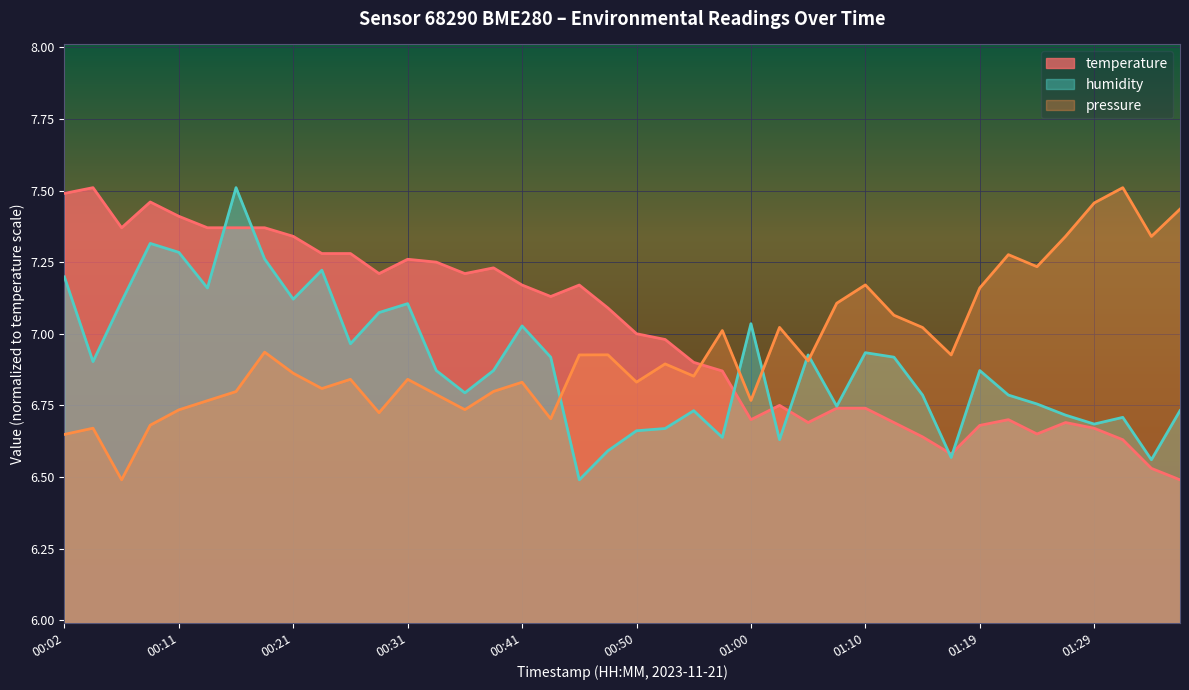

What position from the right is 01:10?

12